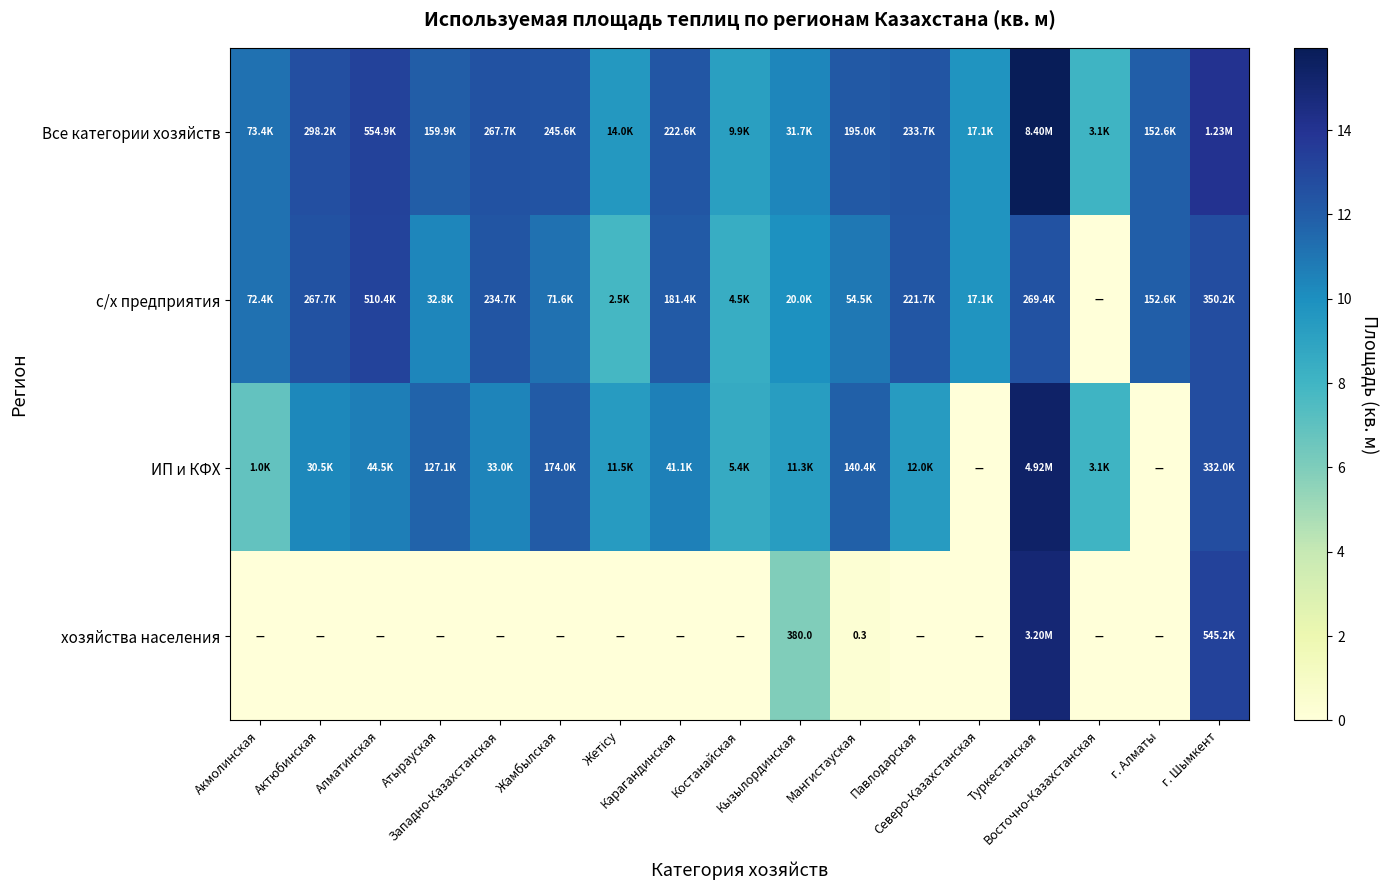

At Северо-Казахстанская, list the series in order from largest to smallest.

Все категории хозяйств, с/х предприятия, ИП и КФХ, хозяйства населения